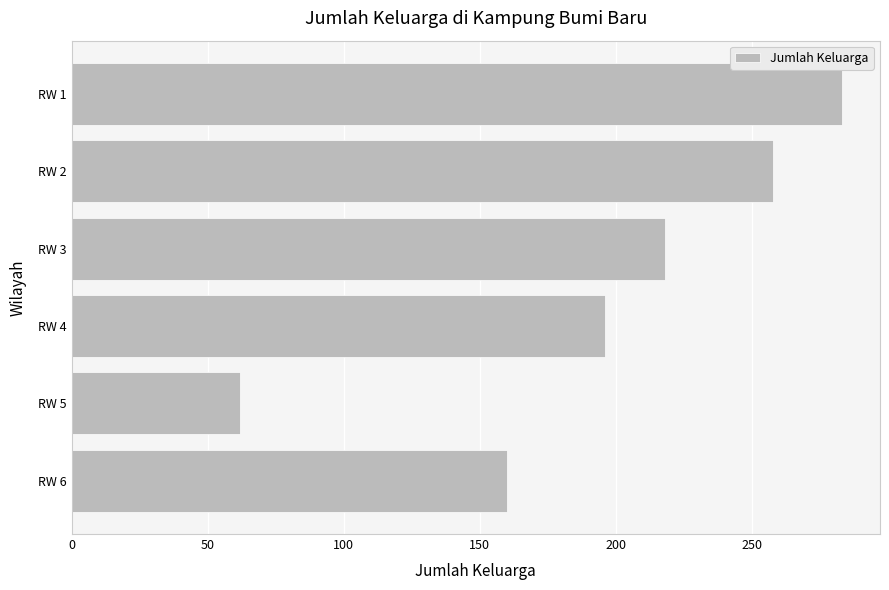

The value at RW 5 is 62. True or false?

True